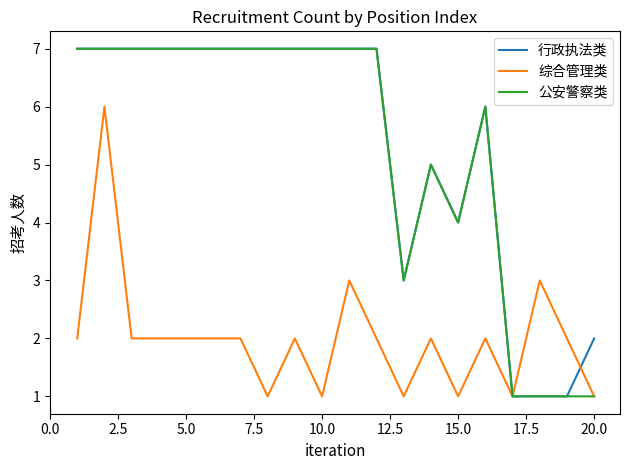

What is the greatest value displayed?

7